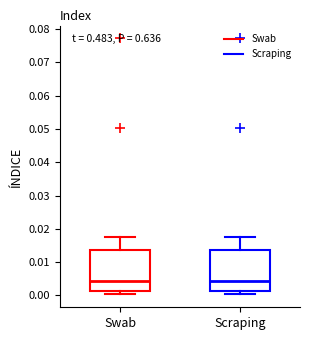

Where does the median line of the box for Swab sit on the y-axis? The values are not printed on the chart, so give them approximately, as read against the axis.

0.004